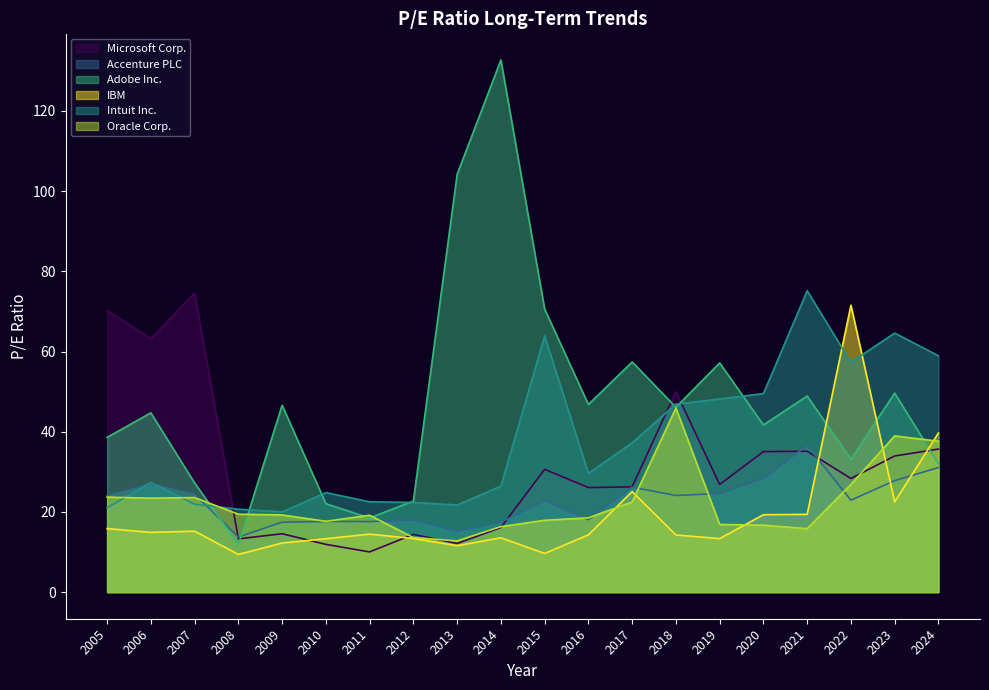

What is the sum of the Microsoft Corp. values at 2022 and 2011?

38.4